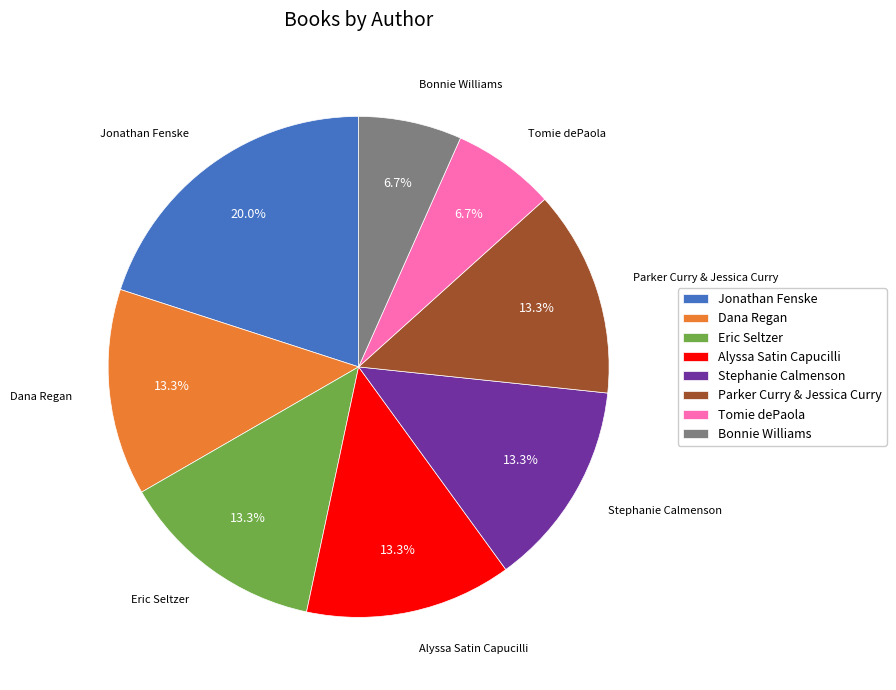

What percentage is the Jonathan Fenske slice, to the nearest percent?

20%